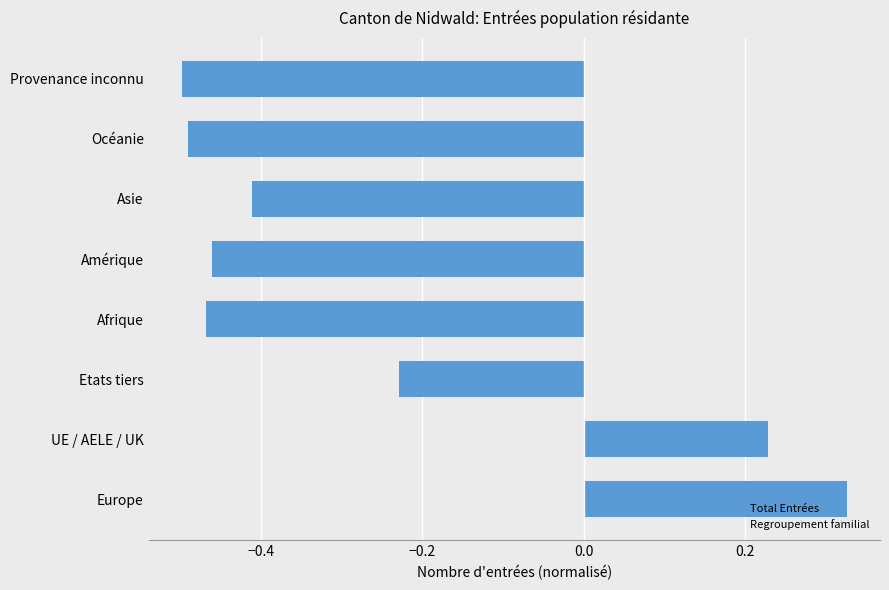

What is the sum of all values?

-2.0